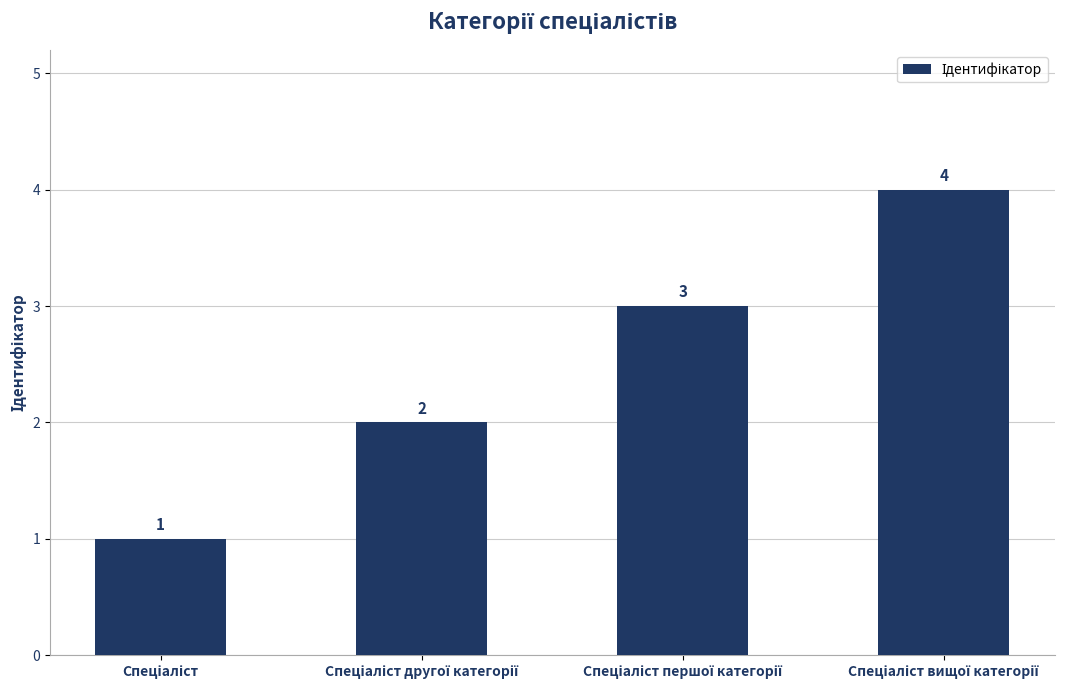

What is the value of the 2nd bar from the left?

2